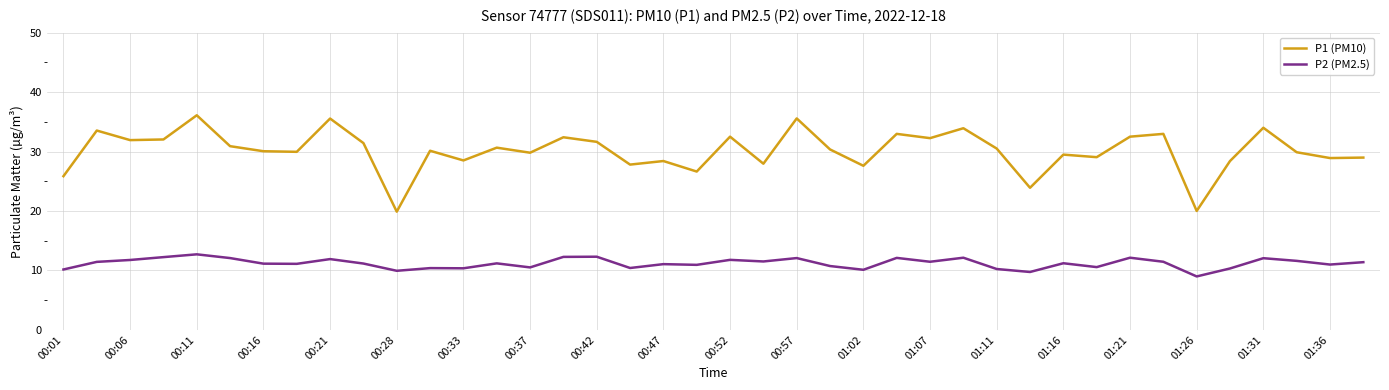

List the series in order of their overall mean, highest first.

P1 (PM10), P2 (PM2.5)